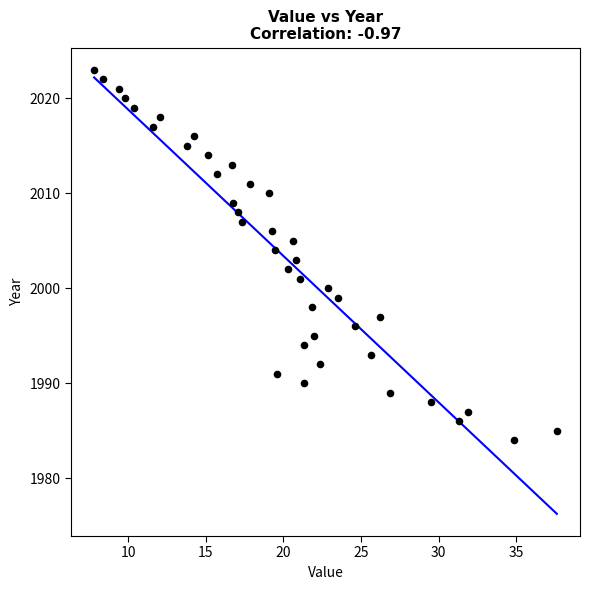

What is the range of Y values (max minus min)?

39